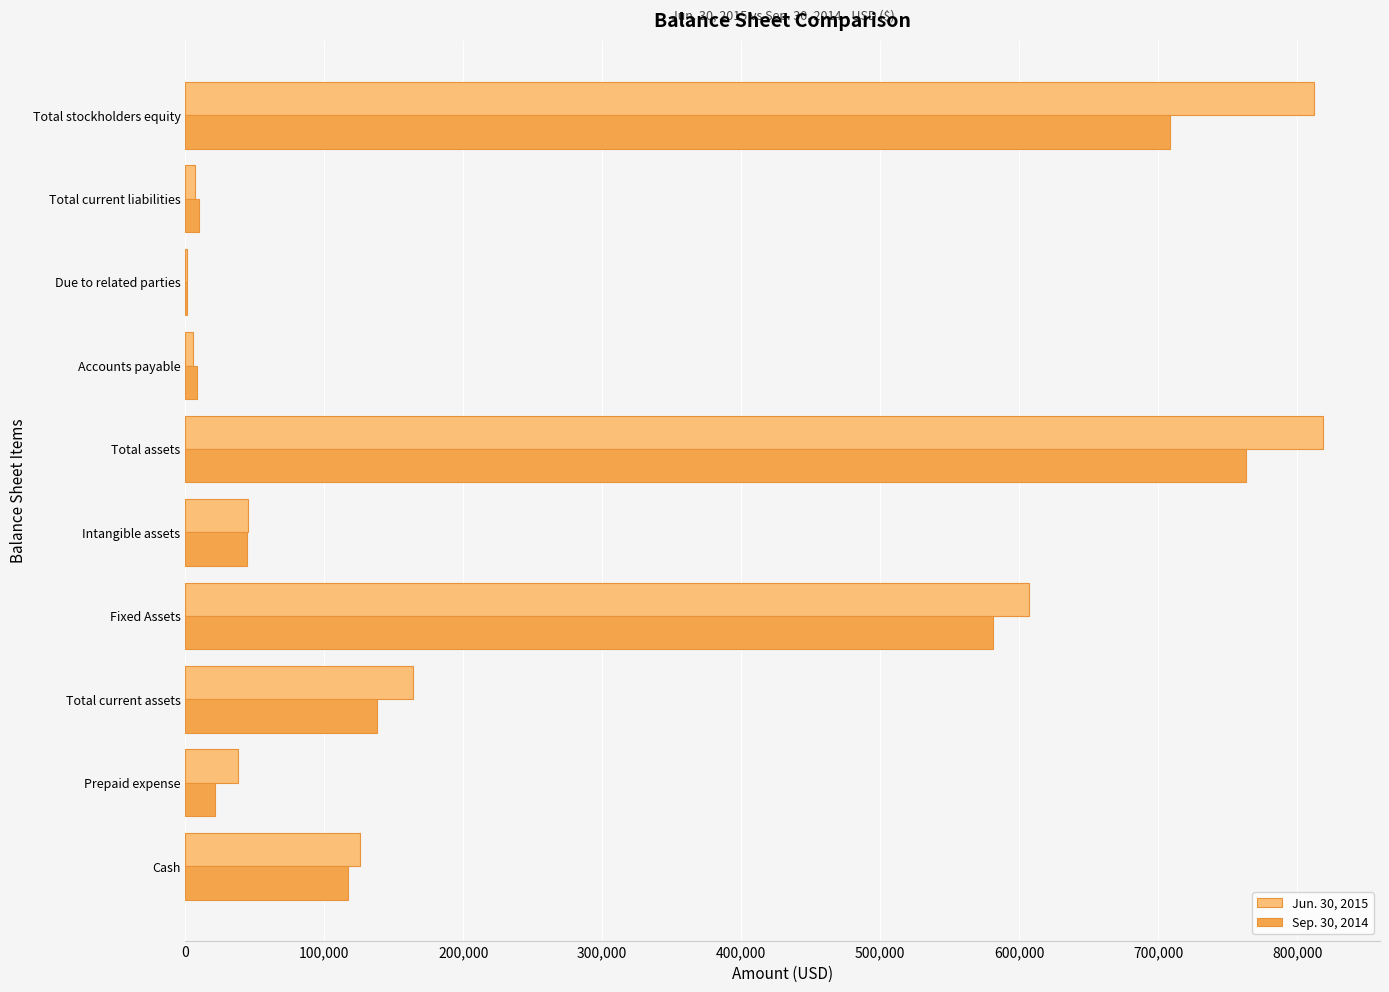

What is the total value across all series at Fixed Assets?

1188063